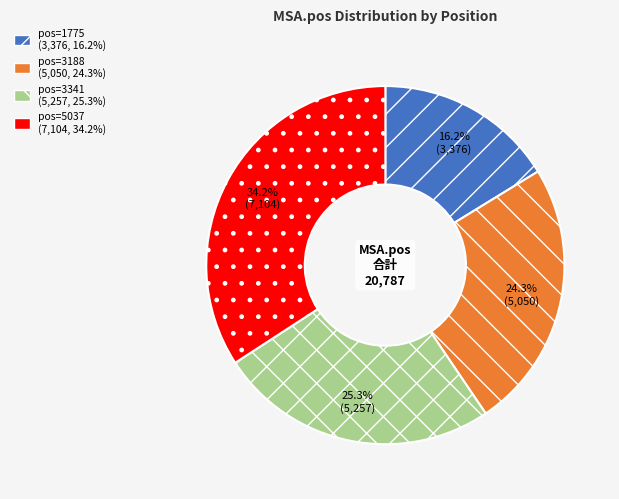

Does any single category account for the majority?

No